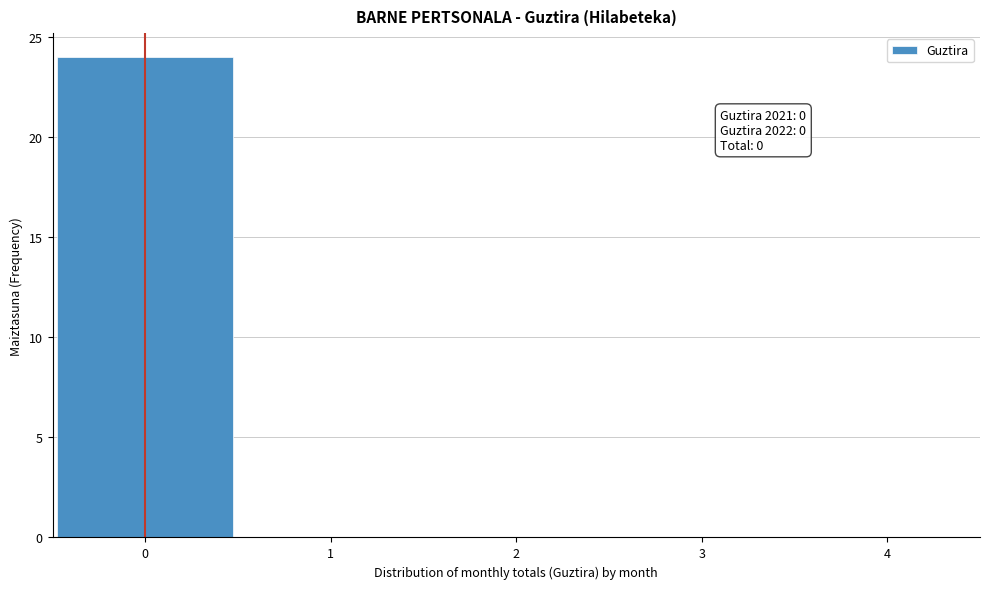

Which range on the x-axis has the tallest bar?

-0.5 to 0.5